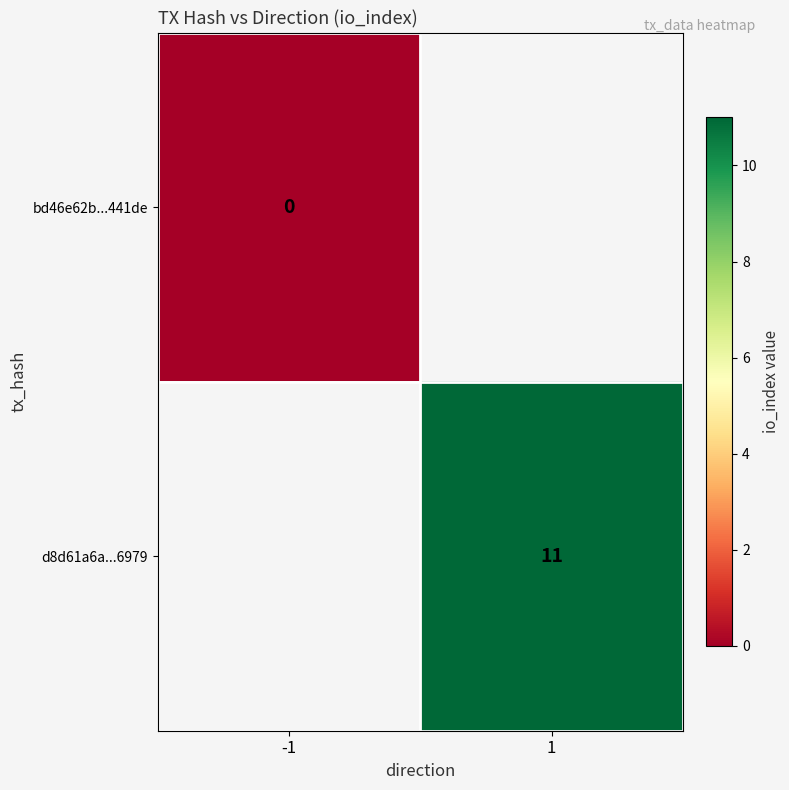

The value of d8d61a6a...6979 at 1 is 11. True or false?

True